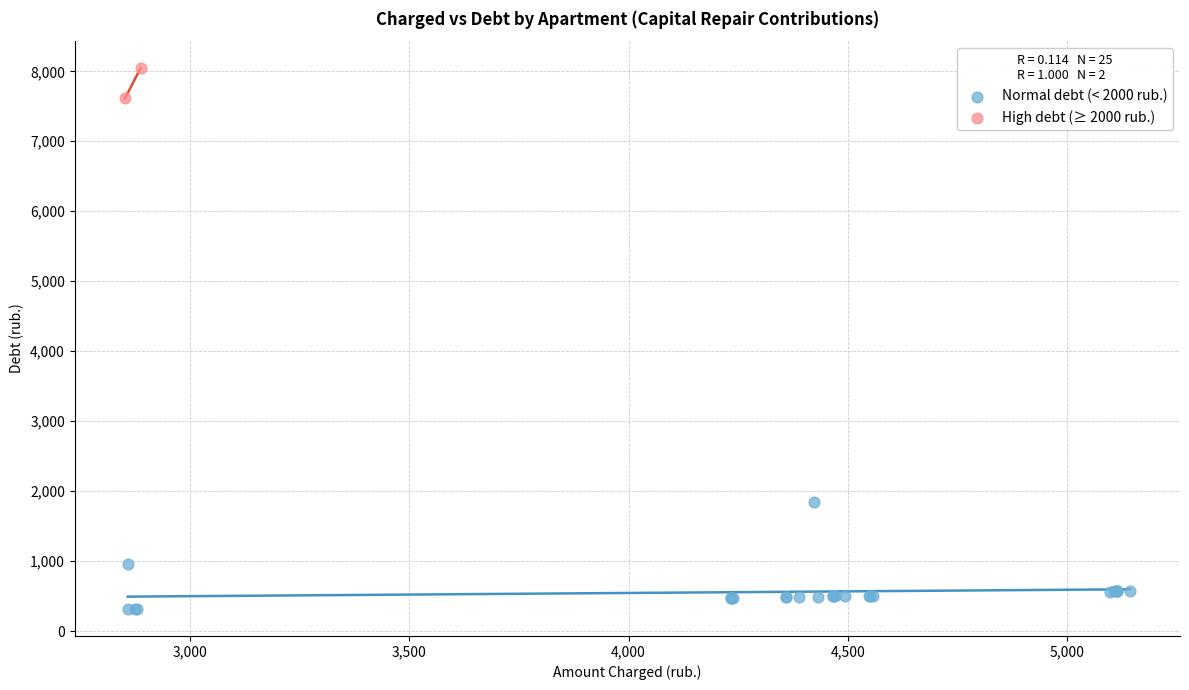

What are all the series names shown in the legend?

Normal debt (< 2000 rub.), High debt (≥ 2000 rub.)